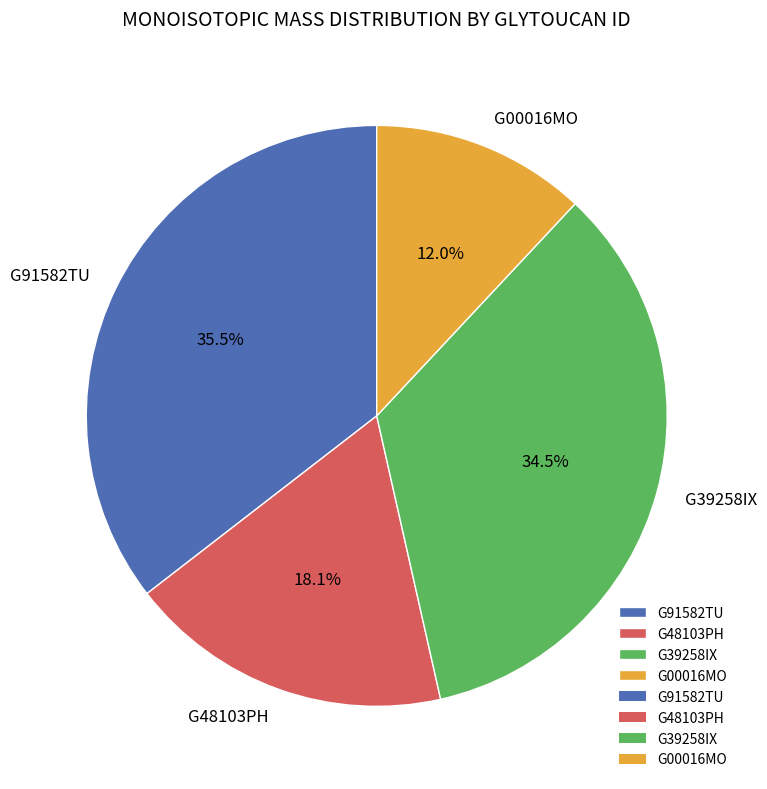

What is the smallest slice in the pie chart?

G00016MO